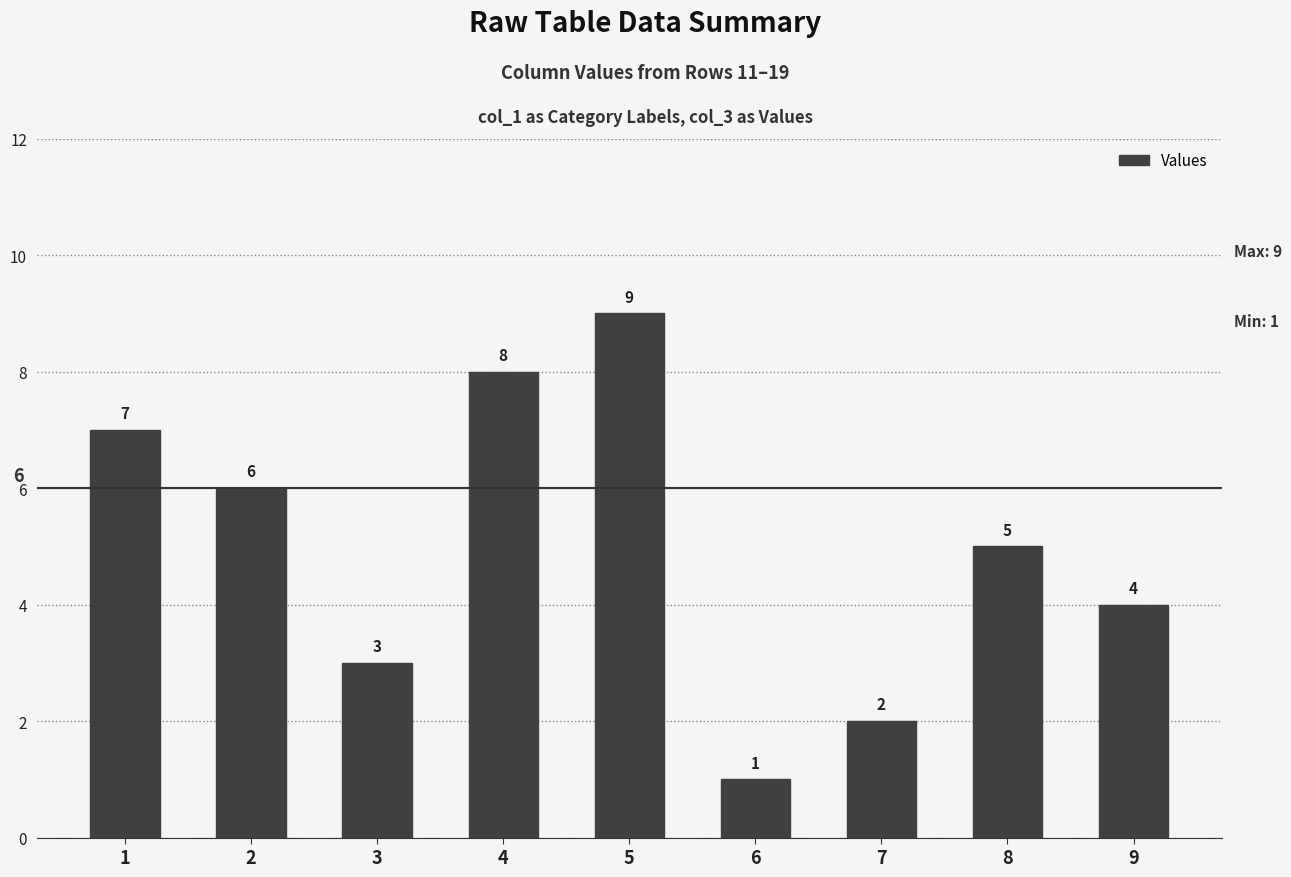

Reading left to right, extract all data points from this chart.

7	6	3	8	9	1	2	5	4